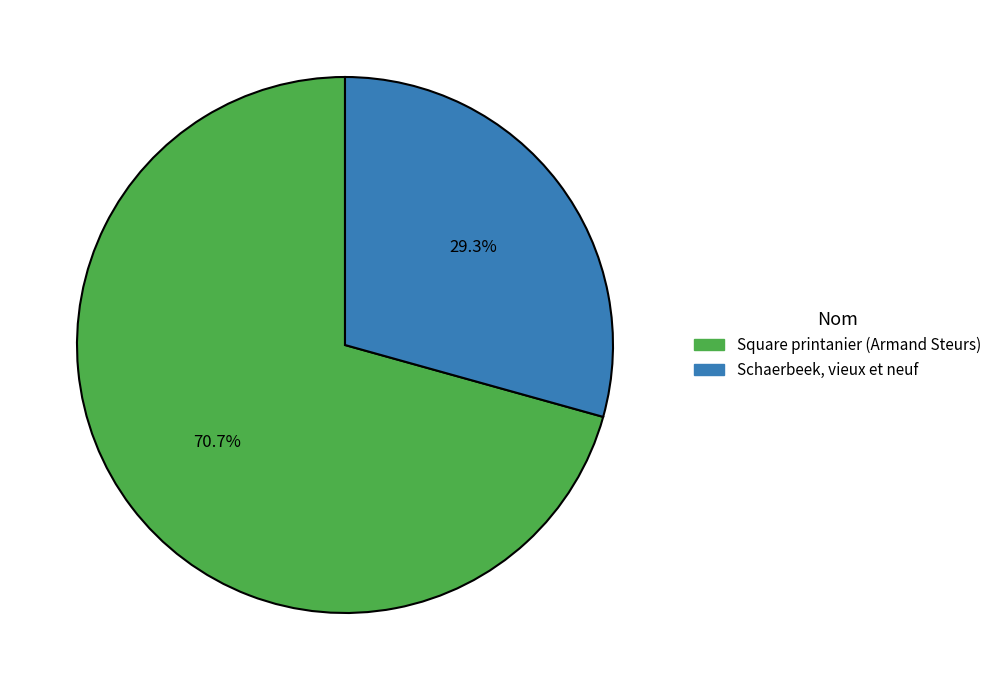

The Square printanier (Armand Steurs) slice represents 64% of the pie. True or false?

False